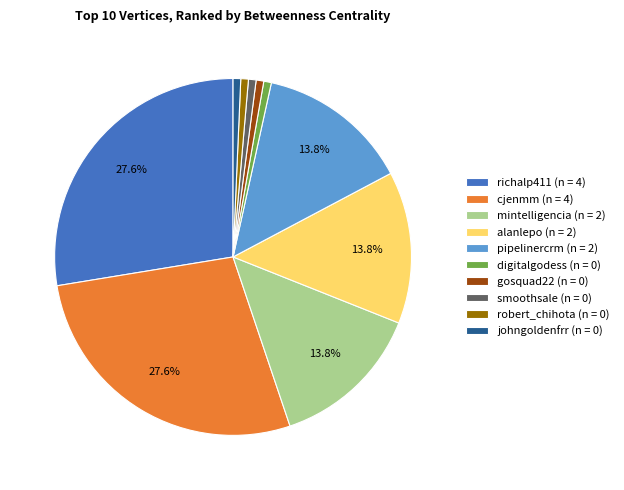

The robert_chihota slice represents 11% of the pie. True or false?

False